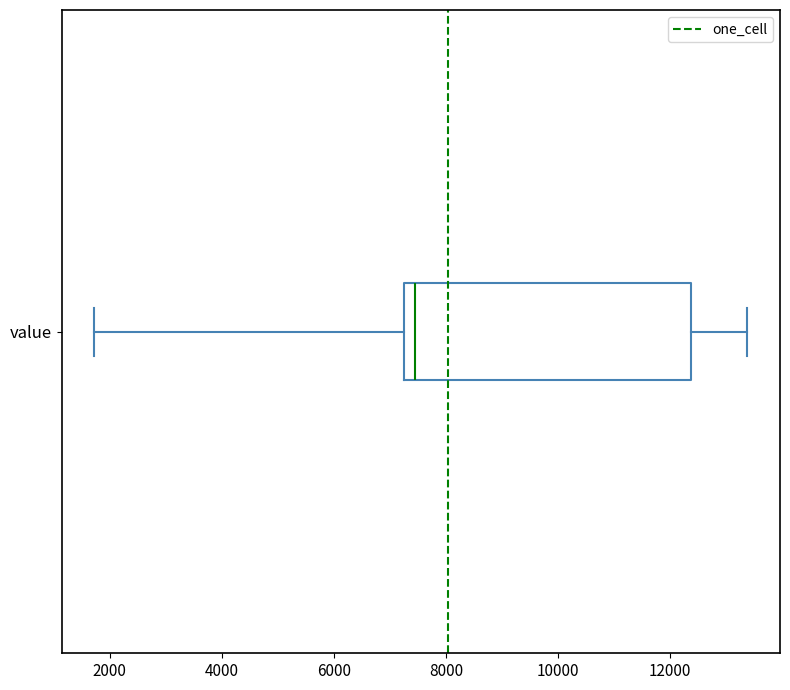

Read this box plot against the x-axis: the position of the median line, the range covered by the box, and the ends of both whiskers. The values are not printed on the chart, so give them approximately, as read against the axis.

median 7400, box 7200 to 12400, whiskers 1800 to 13400